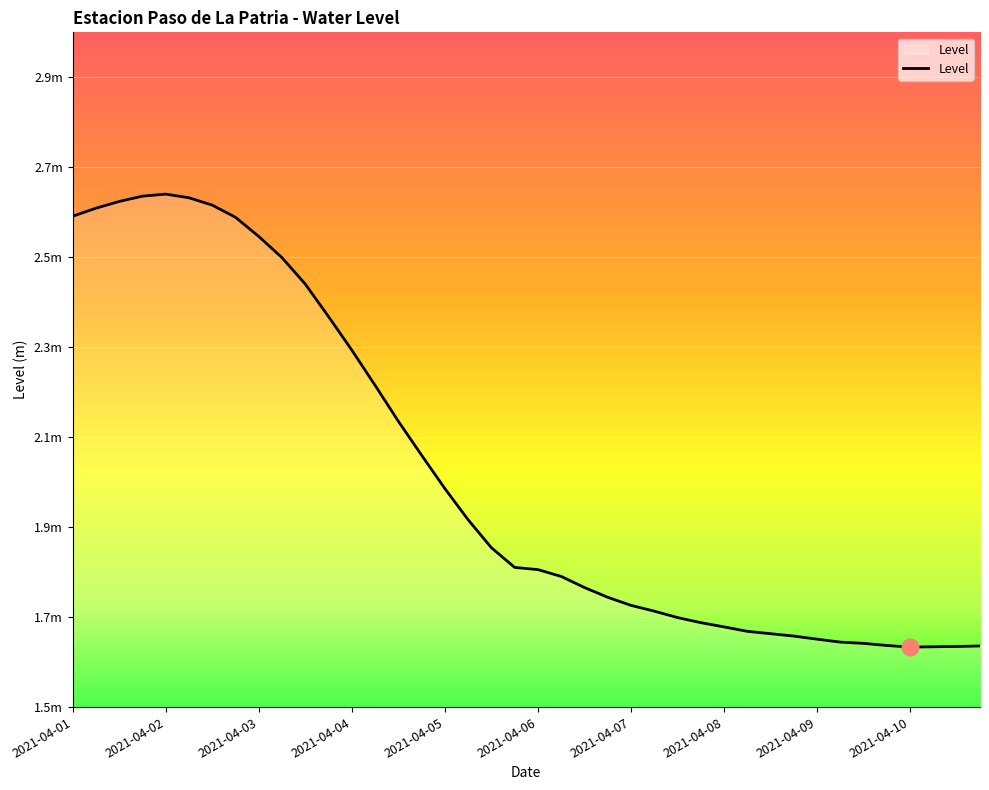

What is the average value?

2.0